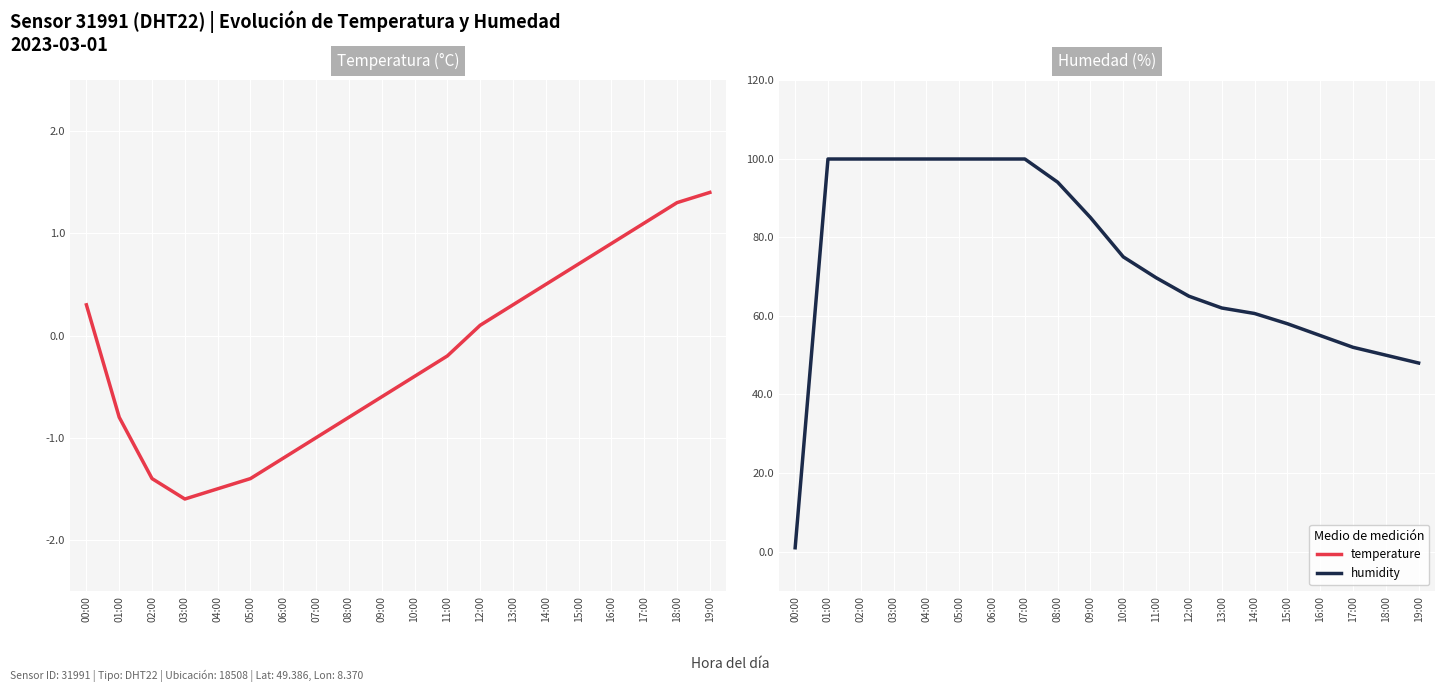

Which category has the lowest value in the humidity series?

00:00